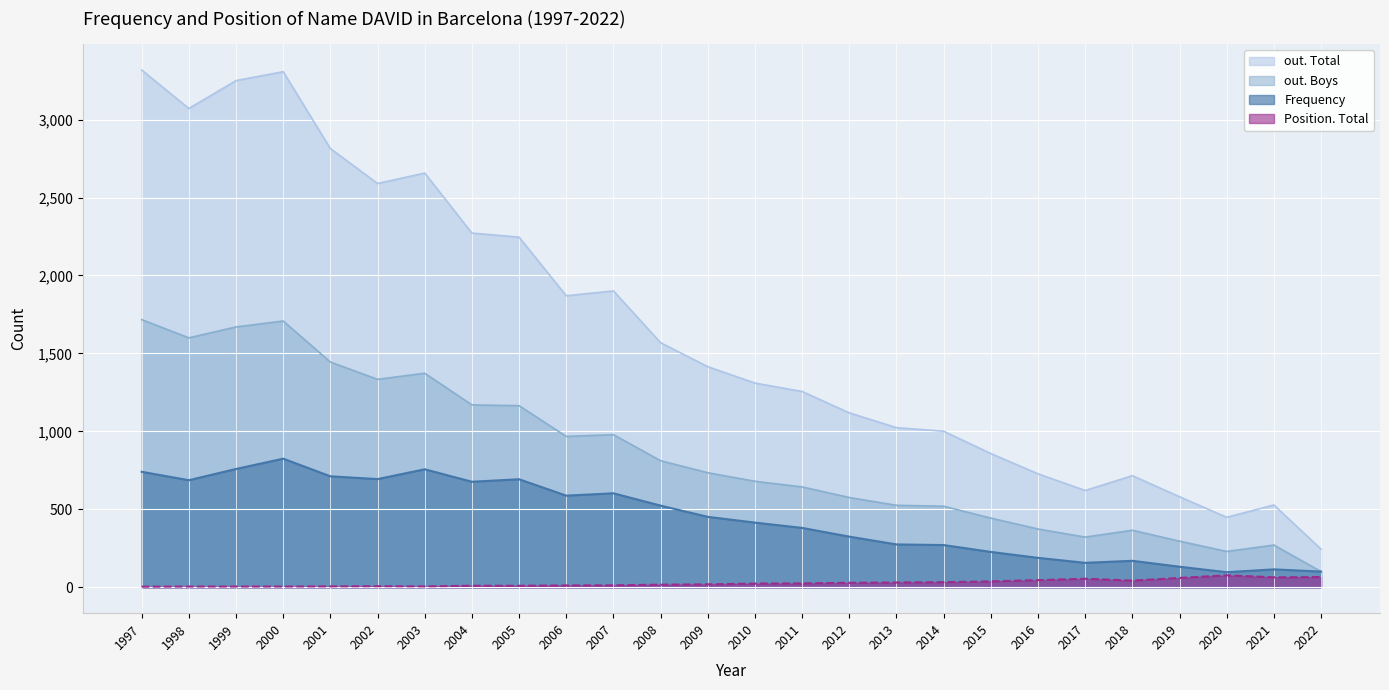

What is the sum of all Frequency values?

11567